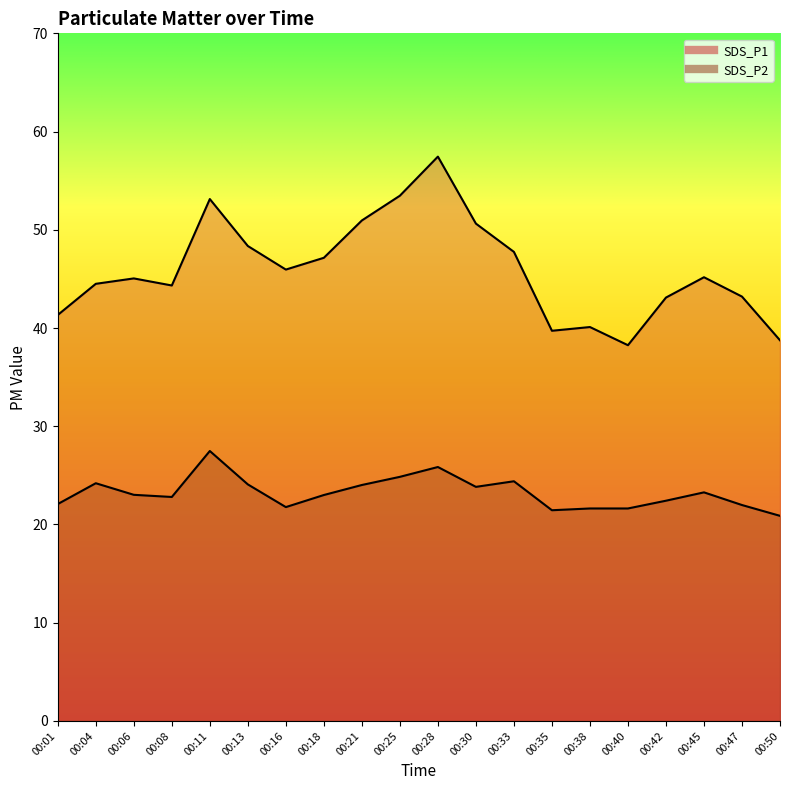

Reading right to left, list all the values displayed in this chart.

SDS_P1: 38.8	43.2	45.2	43.1	38.2	40.1	39.7	47.8	50.6	57.5	53.5	51.0	47.1	46.0	48.4	53.1	44.3	45.0	44.5	41.3
SDS_P2: 20.9	22.0	23.3	22.4	21.6	21.6	21.4	24.4	23.8	25.9	24.9	24.0	23.0	21.8	24.1	27.5	22.8	23.0	24.2	22.1